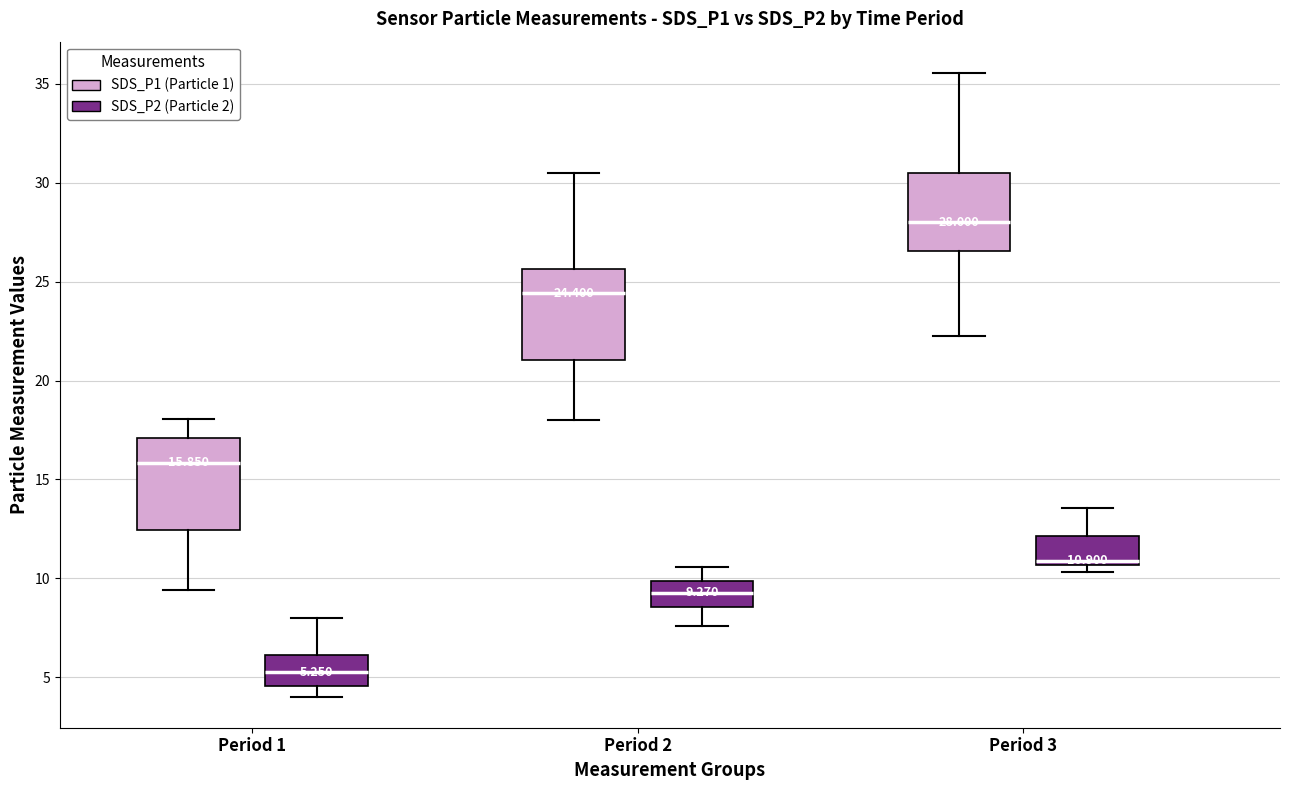

Which box's median line is the highest?

Period 3 (SDS_P1 (Particle 1))